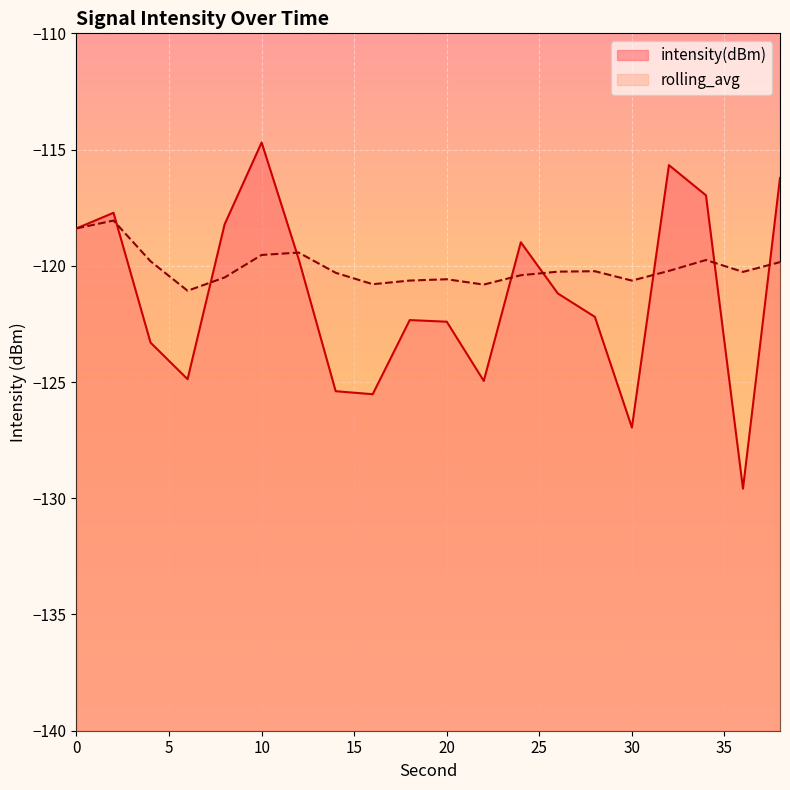

Which label corresponds to the largest value in the chart?

10